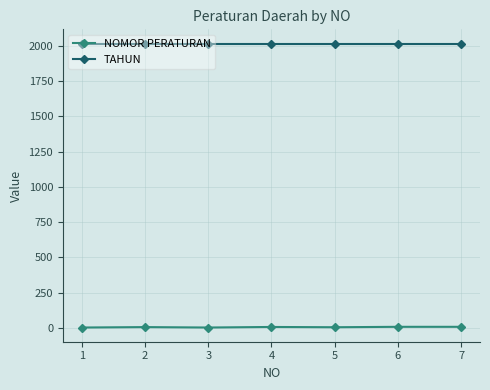

What is the sum of all NOMOR PERATURAN values?

33